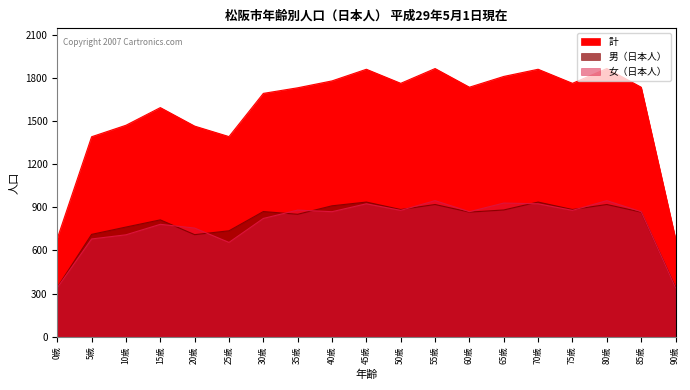

Reading right to left, list all the values displayed in this chart.

男（日本人）: 343	867	920	885	937	882	867	920	885	937	911	852	871	737	710	813	763	712	343
女（日本人）: 340	870	947	879	925	930	870	947	879	925	870	881	823	656	756	782	709	680	340
計: 683	1737	1867	1764	1862	1812	1737	1867	1764	1862	1781	1733	1694	1393	1466	1595	1472	1392	683